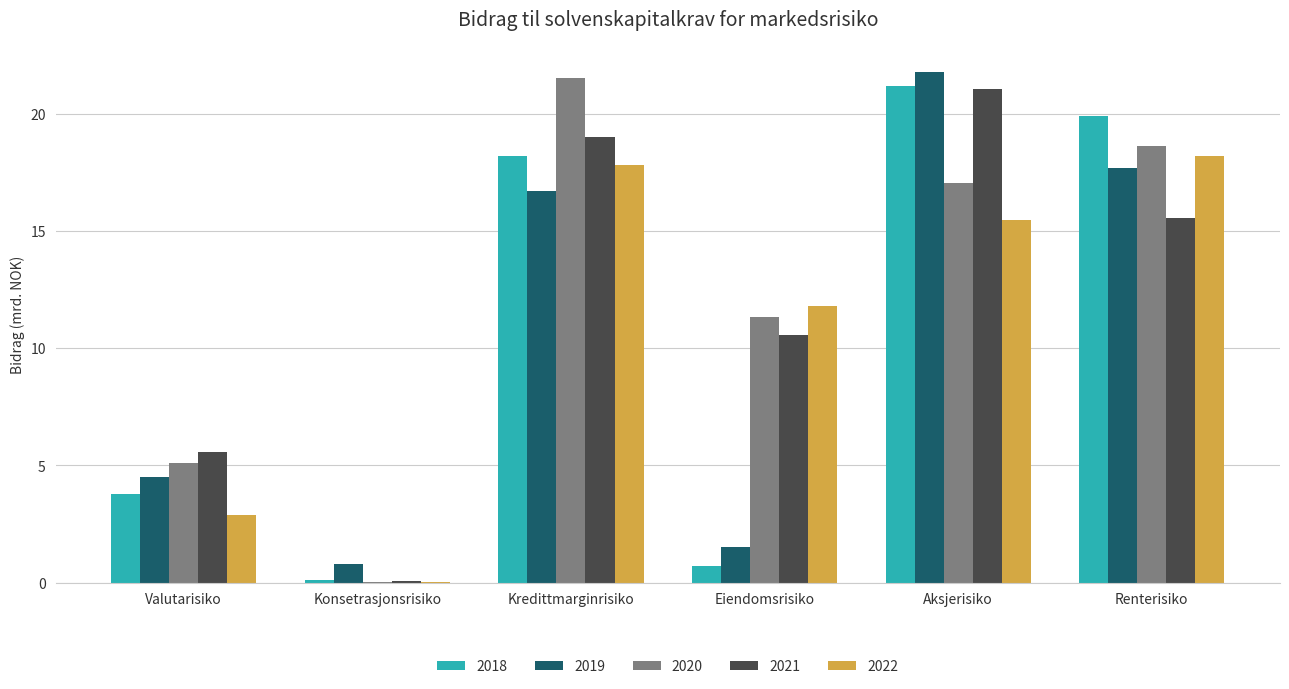

What is the sum of all 2020 values?

73.7